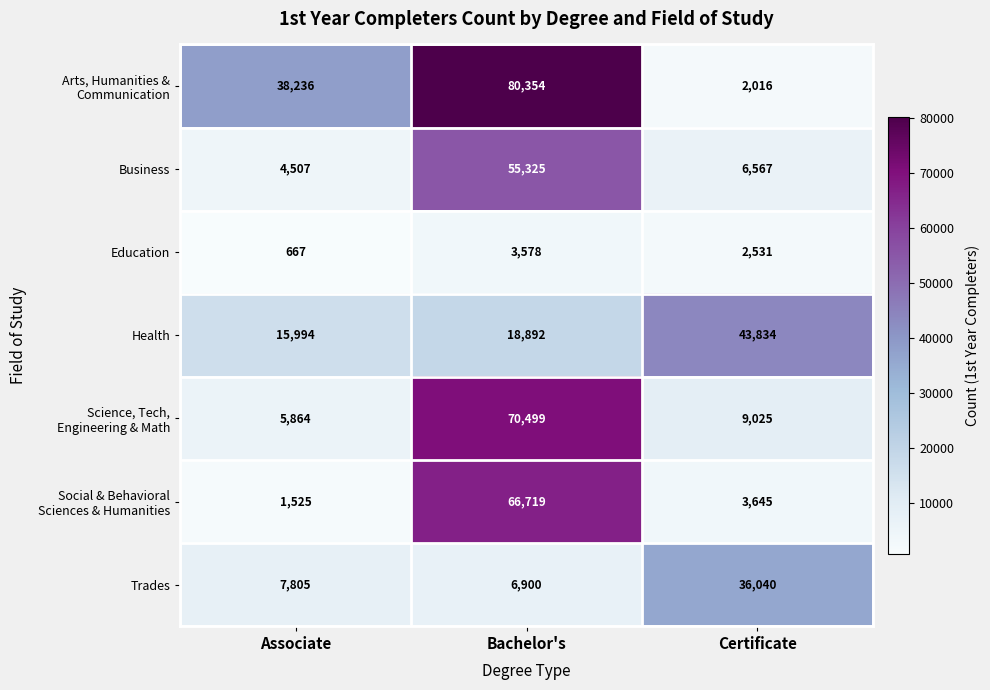

At which category is the sum across all series the highest?

Bachelor's